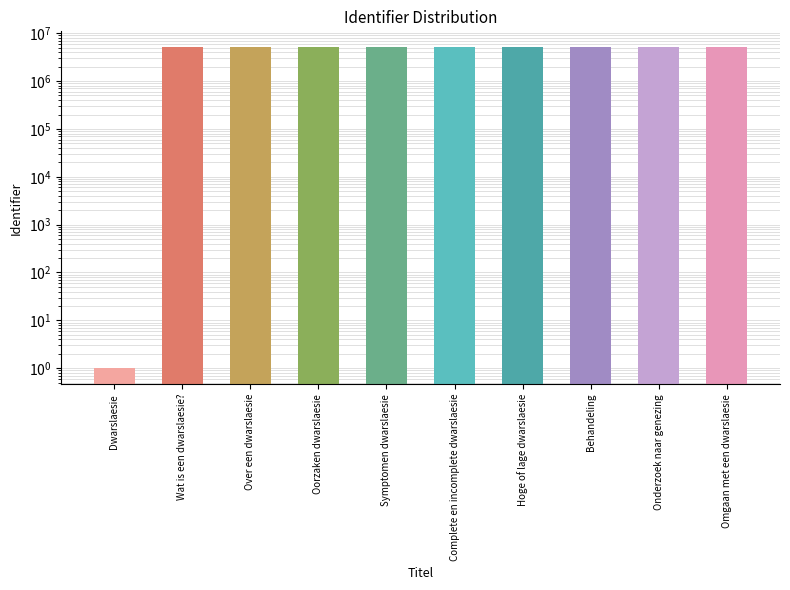

Where does the data first go above 5065052?

Hoge of lage dwarslaesie